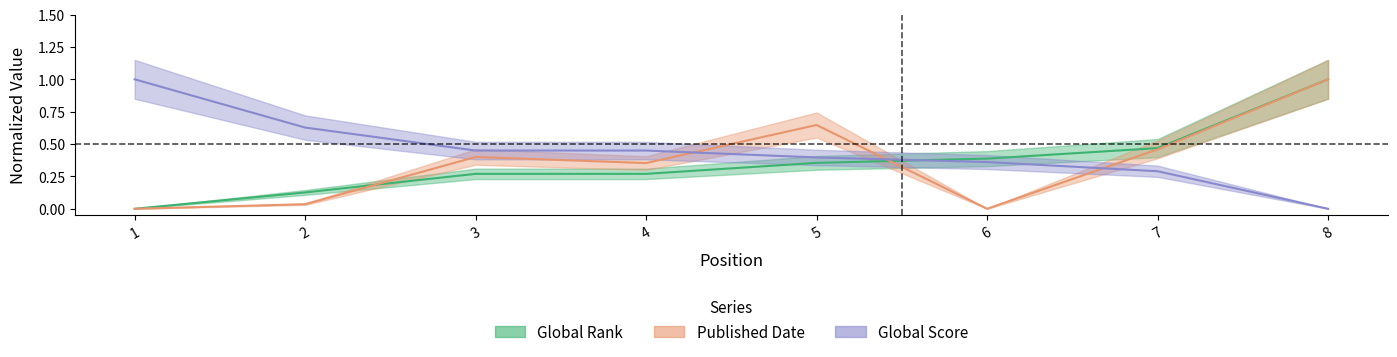

Count the number of categories in the chart.

8